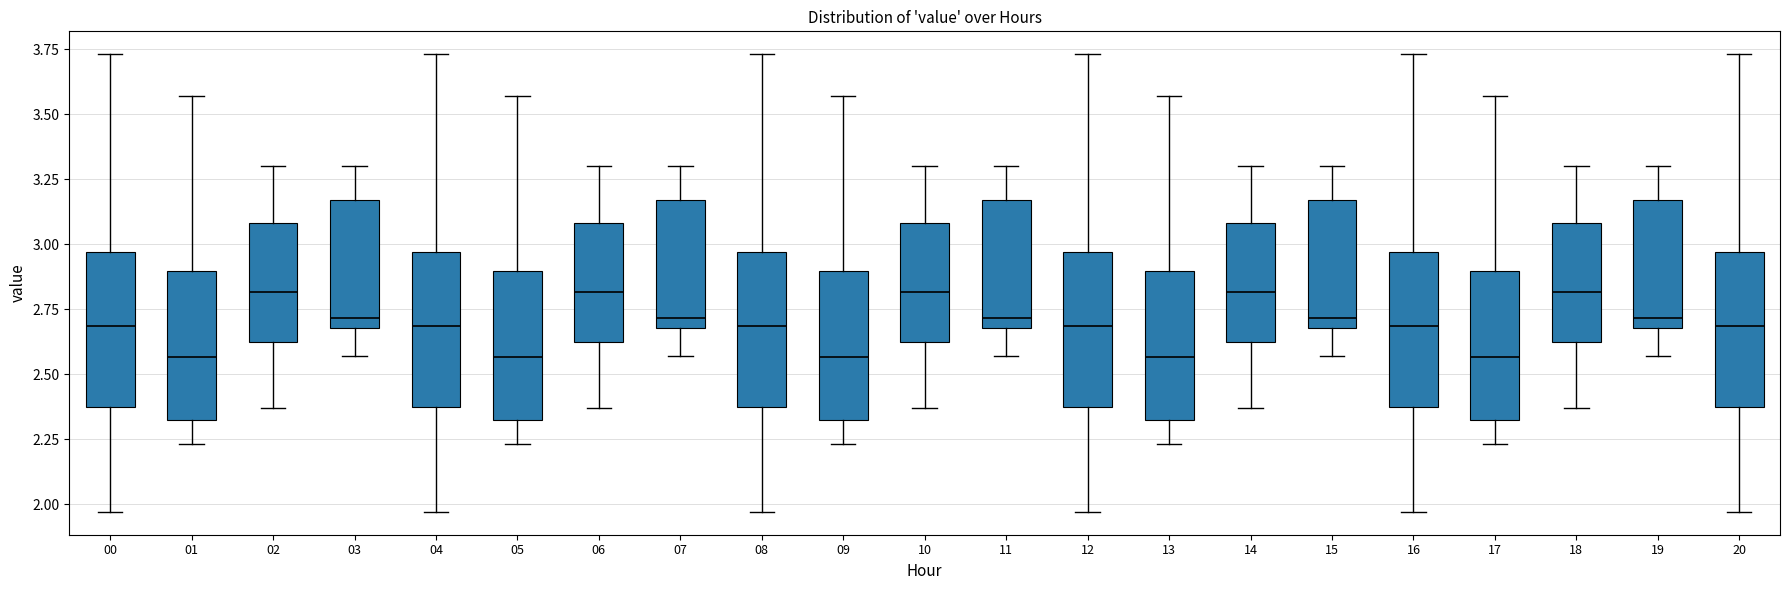

Reading left to right, transcribe this box plot: for each box, give where its median line is, the range the box spans, and where its two whiskers end, as read against the y-axis. The values are not printed on the chart, so give them approximately, as read against the axis.

00: median 2.70, box 2.40 to 2.95, whiskers 1.95 to 3.75
01: median 2.55, box 2.35 to 2.90, whiskers 2.25 to 3.55
02: median 2.80, box 2.65 to 3.10, whiskers 2.35 to 3.30
03: median 2.70 (just above the box's lower edge), box 2.70 to 3.15, whiskers 2.55 to 3.30
04: median 2.70, box 2.40 to 2.95, whiskers 1.95 to 3.75
05: median 2.55, box 2.35 to 2.90, whiskers 2.25 to 3.55
06: median 2.80, box 2.65 to 3.10, whiskers 2.35 to 3.30
07: median 2.70 (just above the box's lower edge), box 2.70 to 3.15, whiskers 2.55 to 3.30
08: median 2.70, box 2.40 to 2.95, whiskers 1.95 to 3.75
09: median 2.55, box 2.35 to 2.90, whiskers 2.25 to 3.55
10: median 2.80, box 2.65 to 3.10, whiskers 2.35 to 3.30
11: median 2.70 (just above the box's lower edge), box 2.70 to 3.15, whiskers 2.55 to 3.30
12: median 2.70, box 2.40 to 2.95, whiskers 1.95 to 3.75
13: median 2.55, box 2.35 to 2.90, whiskers 2.25 to 3.55
14: median 2.80, box 2.65 to 3.10, whiskers 2.35 to 3.30
15: median 2.70 (just above the box's lower edge), box 2.70 to 3.15, whiskers 2.55 to 3.30
16: median 2.70, box 2.40 to 2.95, whiskers 1.95 to 3.75
17: median 2.55, box 2.35 to 2.90, whiskers 2.25 to 3.55
18: median 2.80, box 2.65 to 3.10, whiskers 2.35 to 3.30
19: median 2.70 (just above the box's lower edge), box 2.70 to 3.15, whiskers 2.55 to 3.30
20: median 2.70, box 2.40 to 2.95, whiskers 1.95 to 3.75